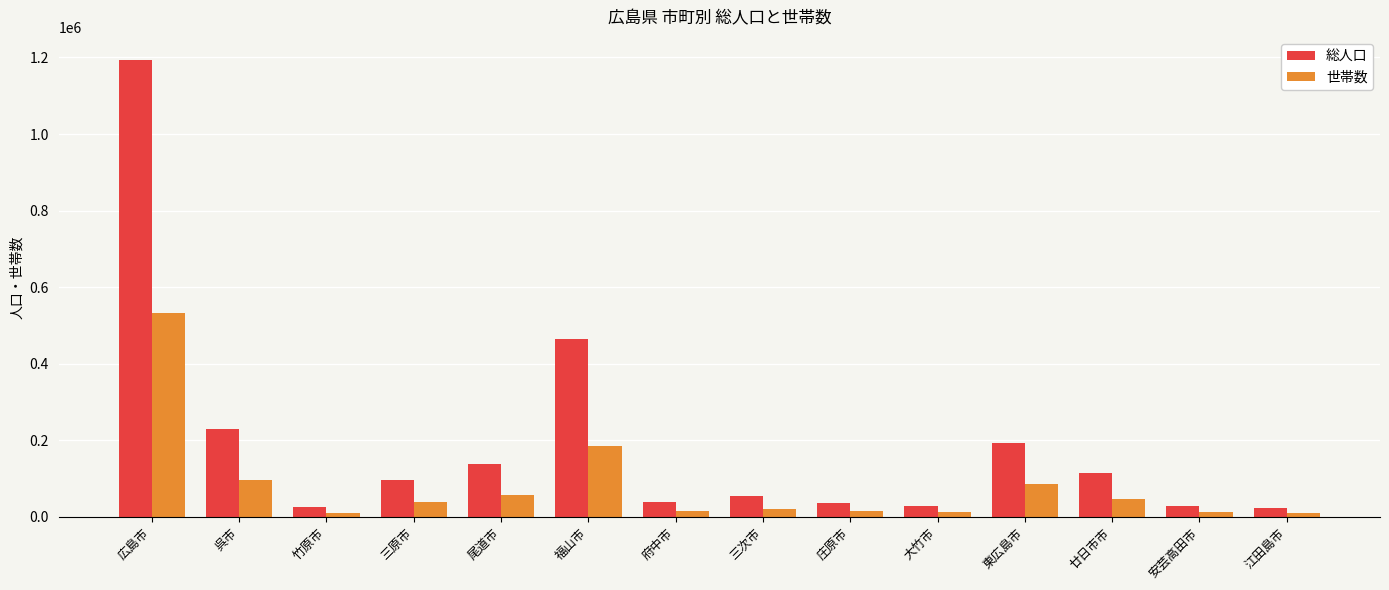

What is the average value of the 総人口 series?

190631